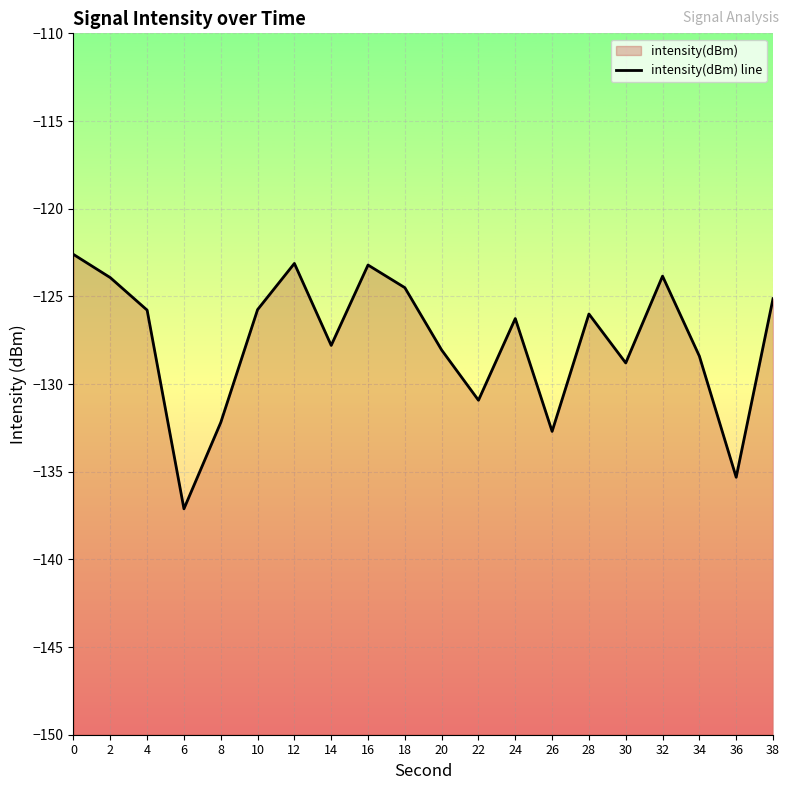

The value at 24 is -59.5. True or false?

False